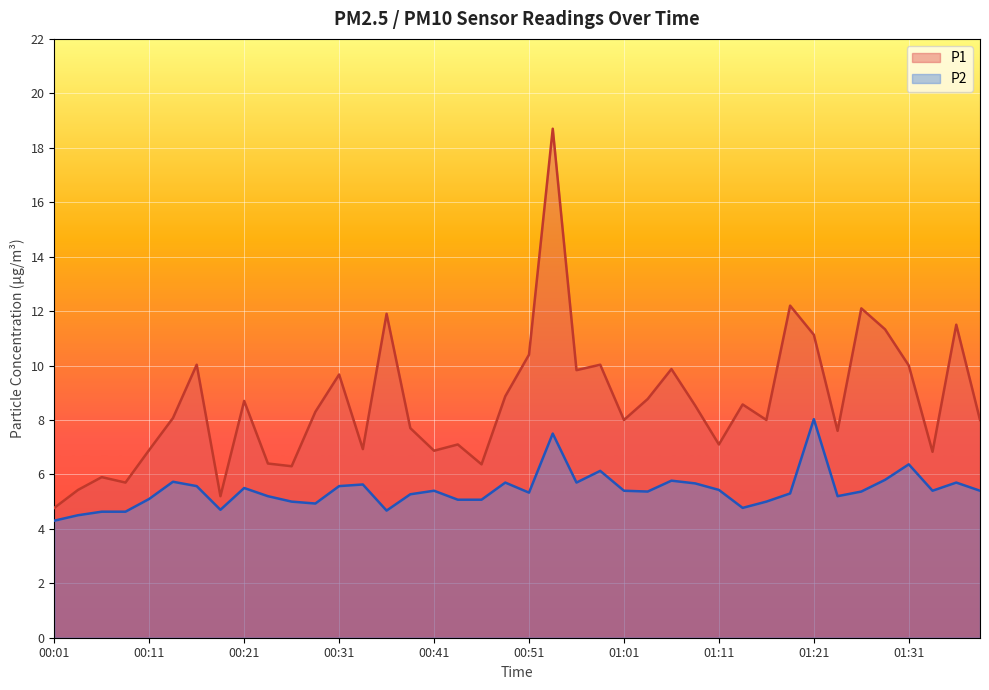

Count the number of data series in this chart.

2